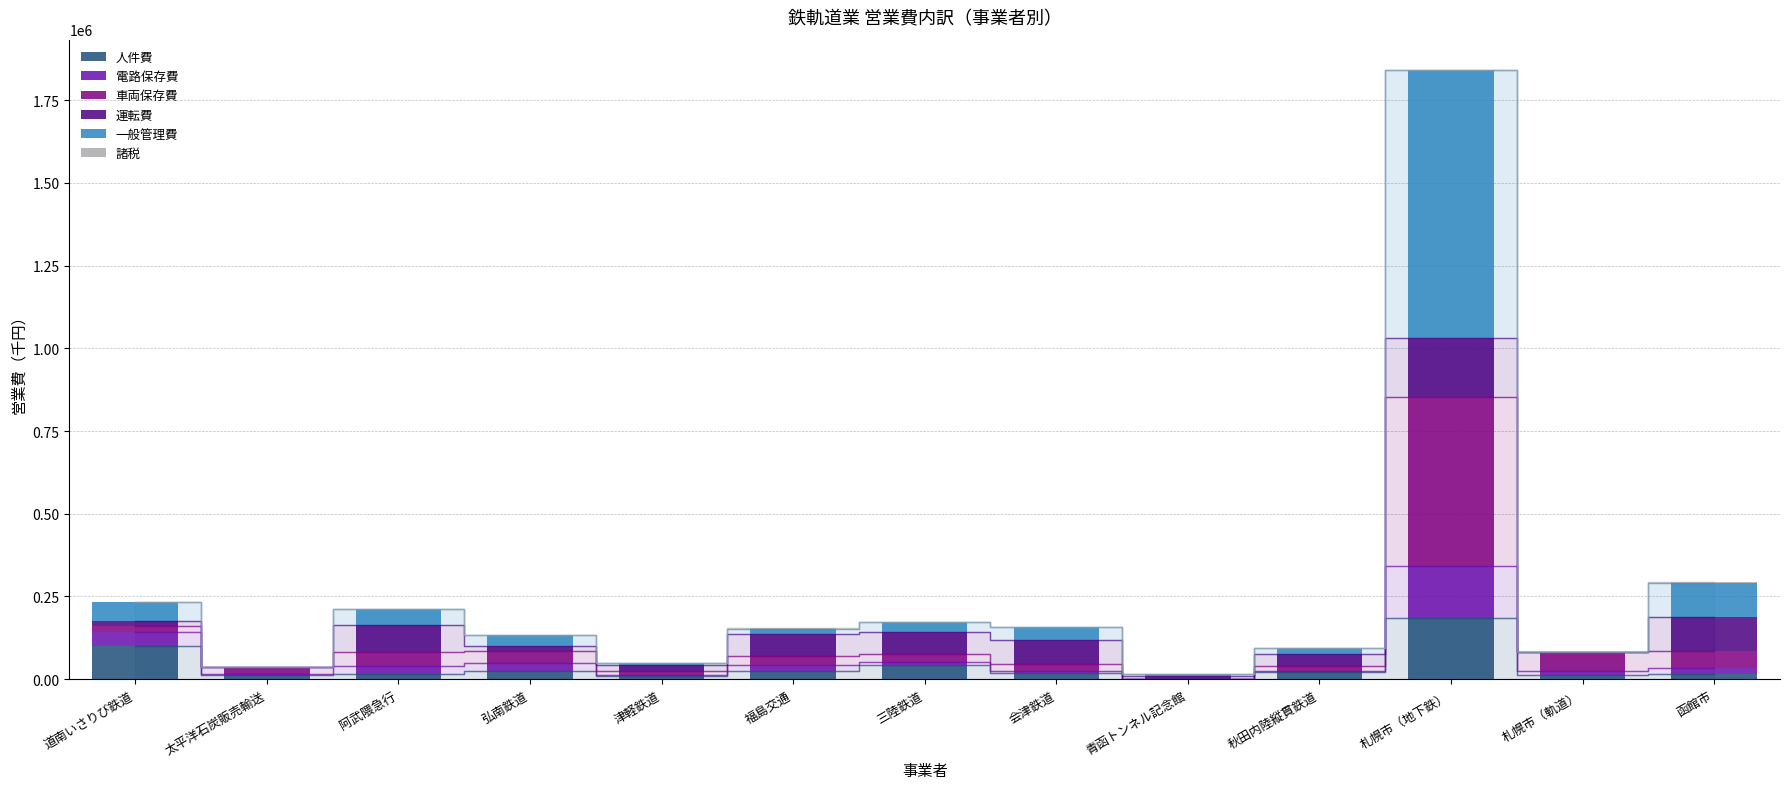

Which series has the widest spread of values?

一般管理費